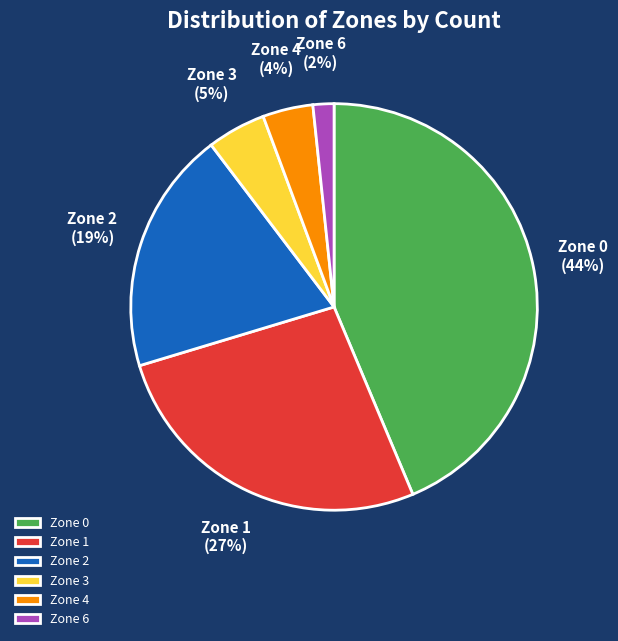

To the nearest percent, what percentage of the pie is Zone 3?

5%